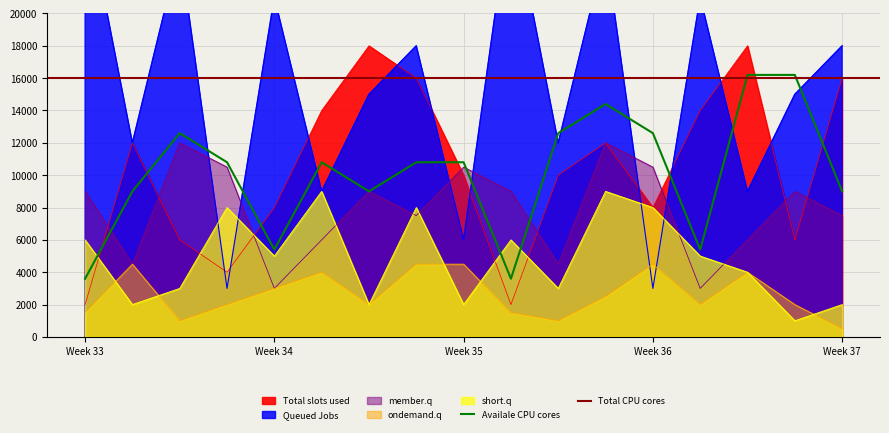

How many data points does each series have?

17